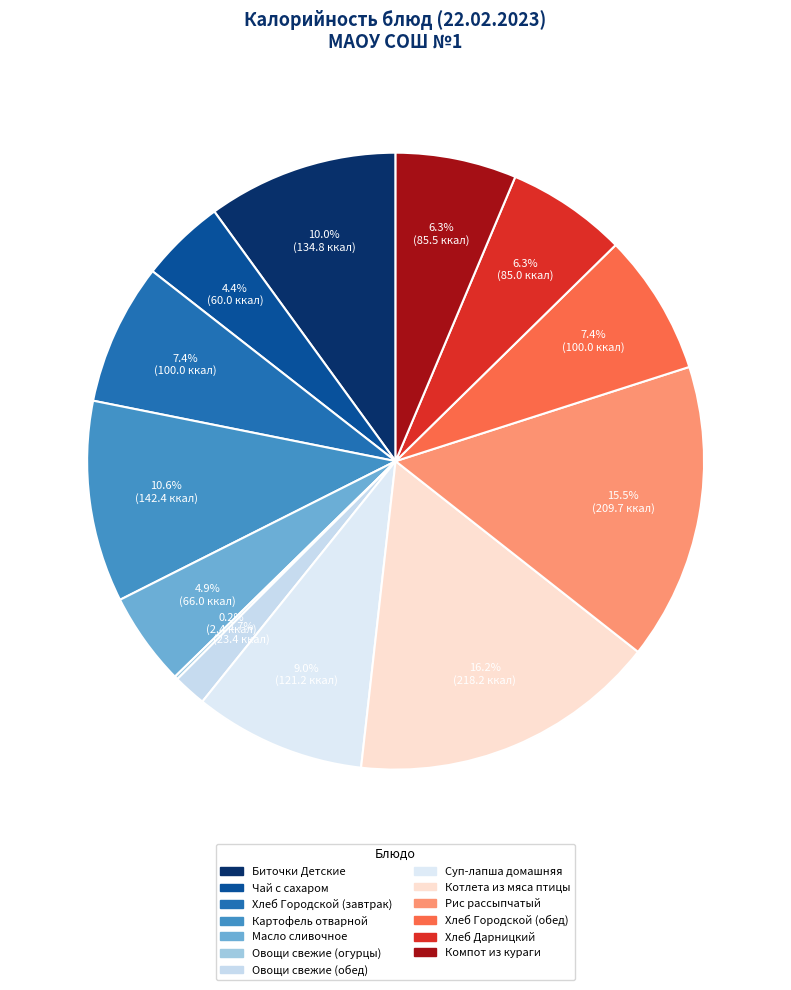

Rank the categories by value from highest to lowest.

Котлета из мяса птицы, Рис рассыпчатый, Картофель отварной, Биточки Детские, Суп-лапша домашняя, Хлеб Городской (завтрак), Хлеб Городской (обед), Компот из кураги, Хлеб Дарницкий, Масло сливочное, Чай с сахаром, Овощи свежие (обед), Овощи свежие (огурцы)